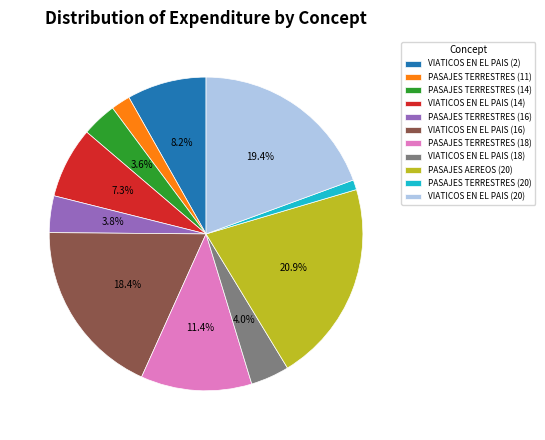

How many slices are in this pie chart?

11